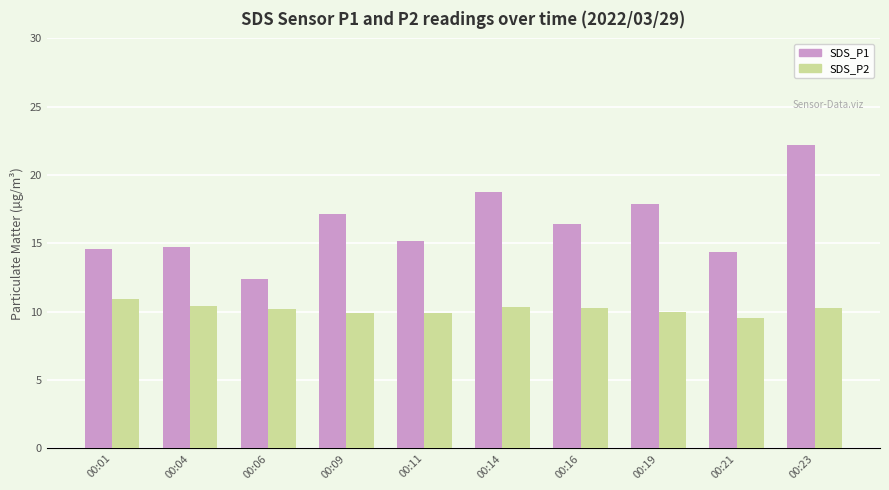

At which label does SDS_P1 first exceed 16?

00:09